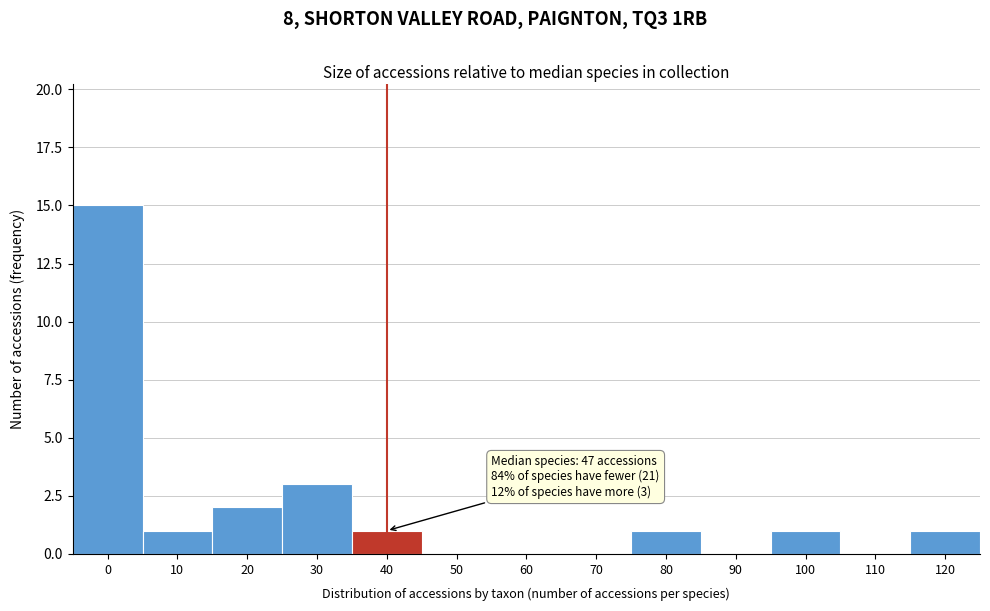

At which label is the value closest to 7?

30